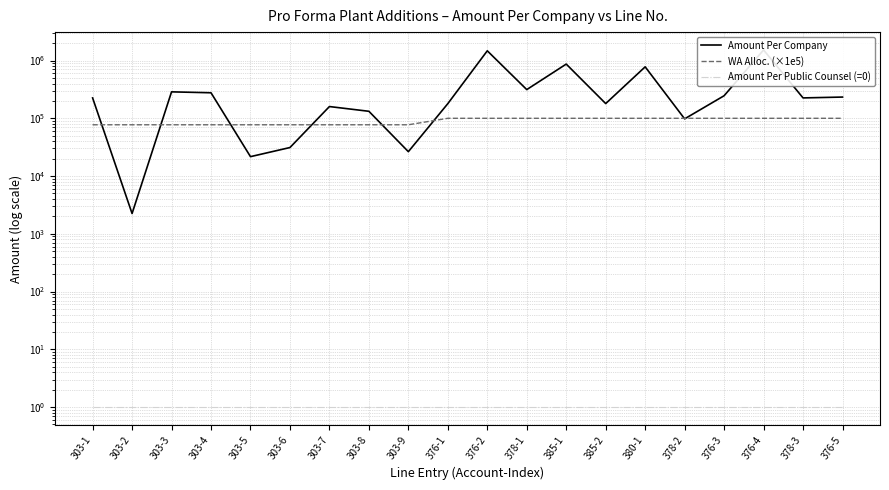

What is the difference between the maximum and minimum values in the Amount Per Company series?

1522129